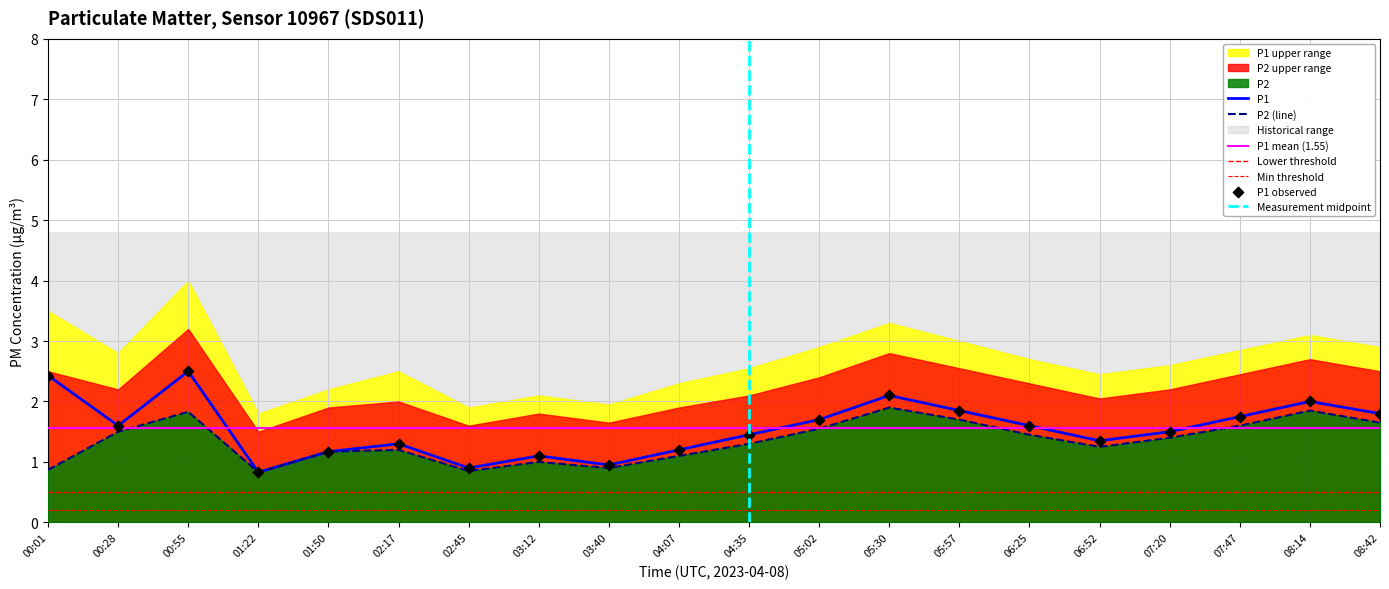

Which series reaches the minimum Y coordinate?

P1